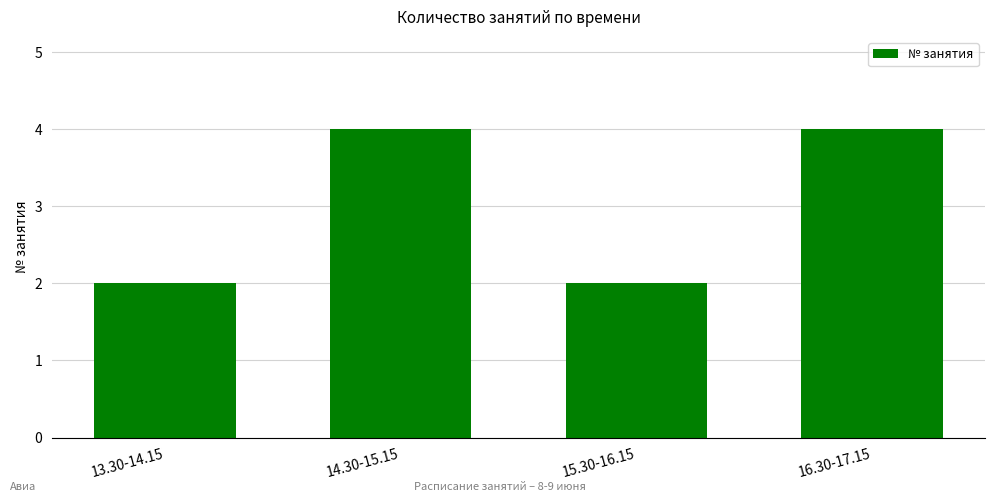

True or false: the data shows 4 at 16.30-17.15.

True